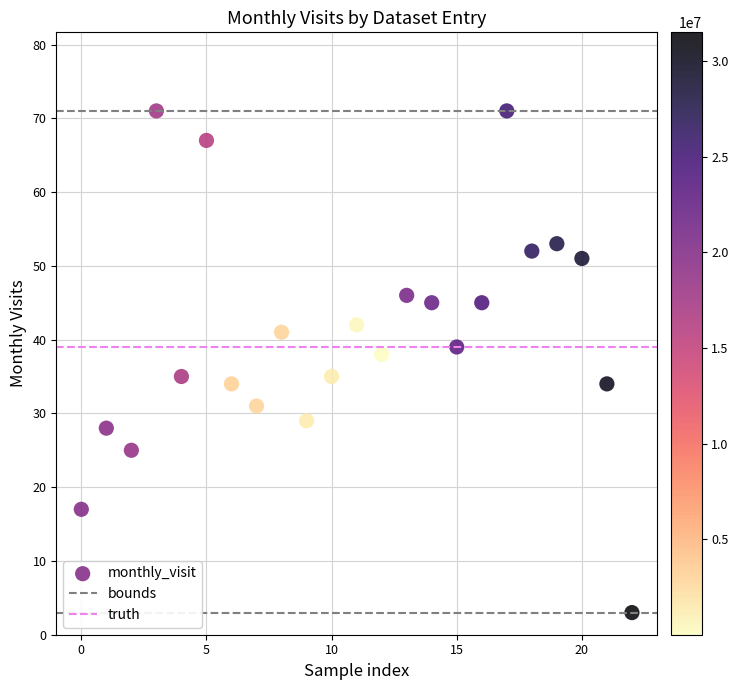

What Y value in the scatter plot is closest to 37?

38